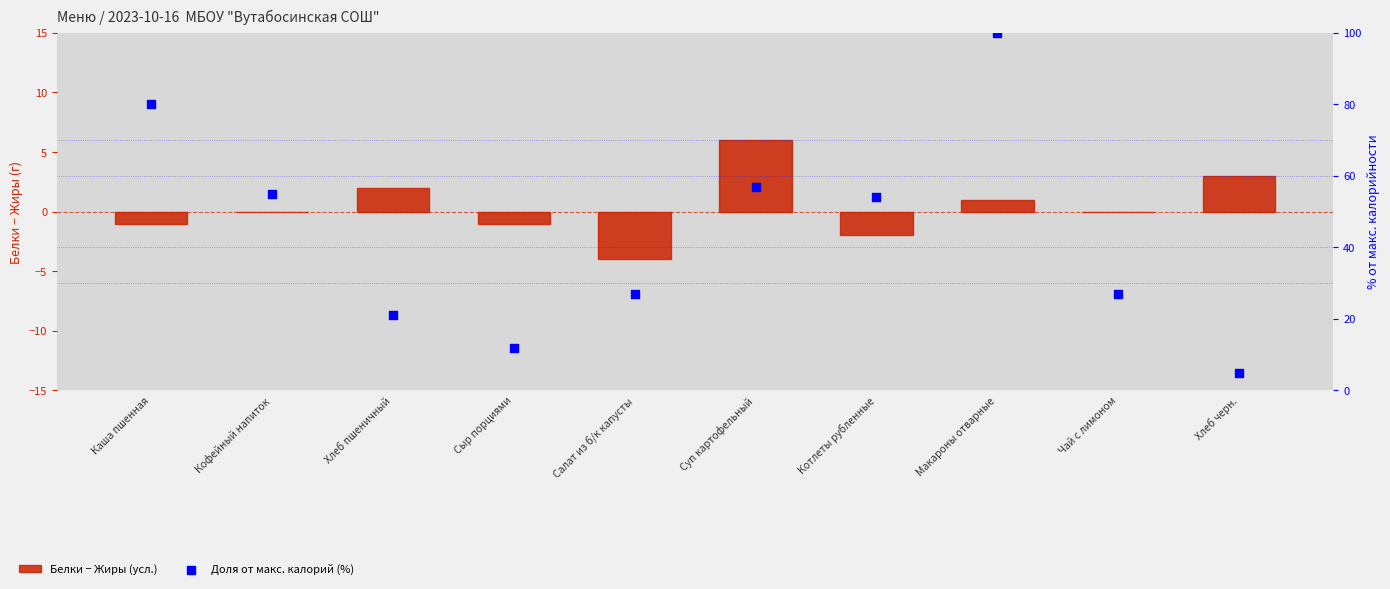

Is the value of Доля от макс. калорий (%) at Сыр порциями greater than the value of Белки − Жиры (усл.) at Каша пшенная?

Yes